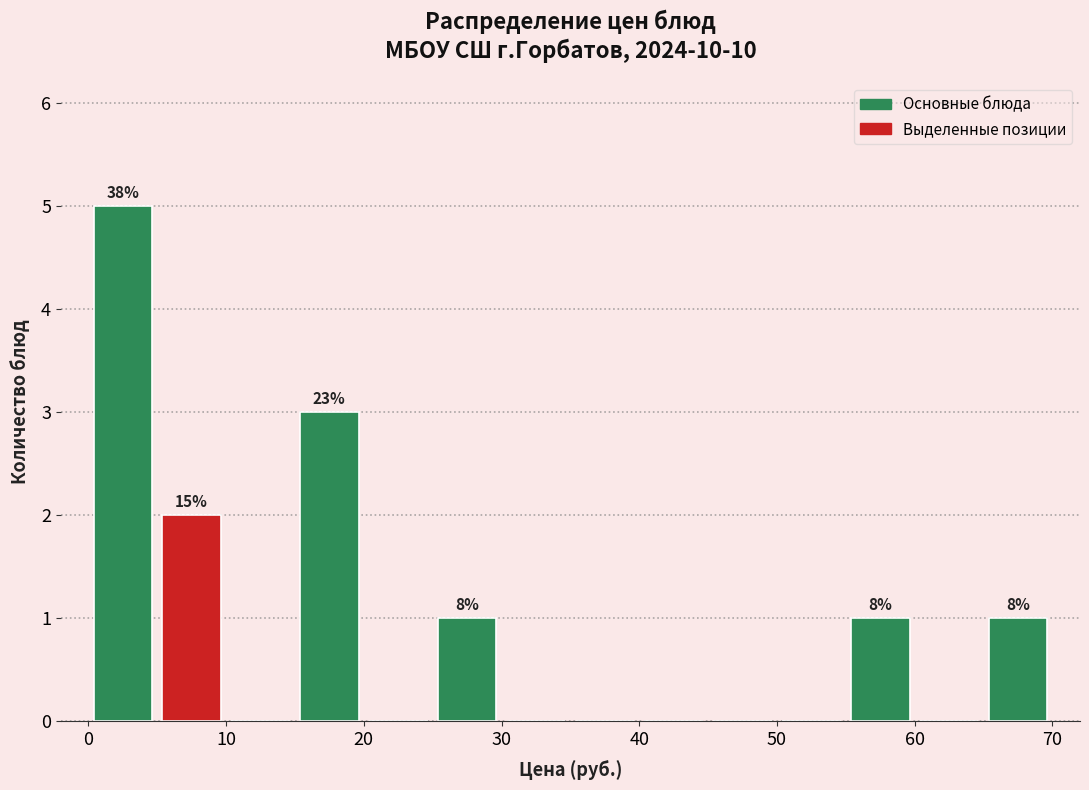

Over which range of the x-axis is the bar tallest?

0 to 5